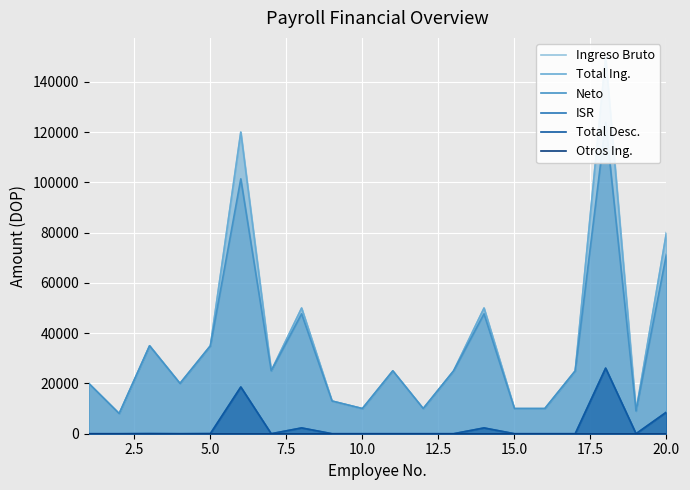

Between 14 and 2.5, which is larger?

14